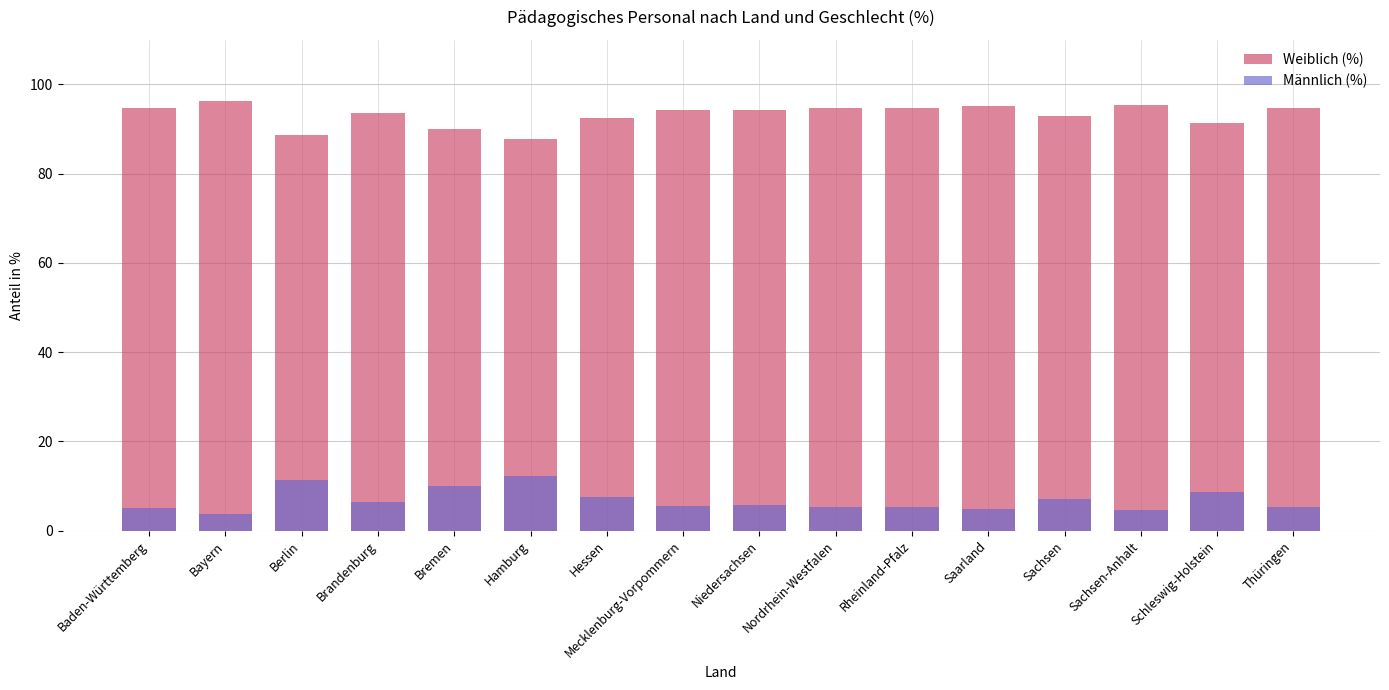

Is it true that Weiblich (%) equals 49.4 at Niedersachsen?

False